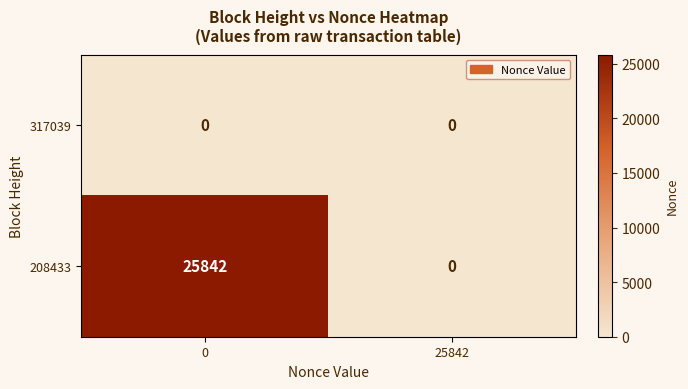

What is the total value across all series at 0?

25842